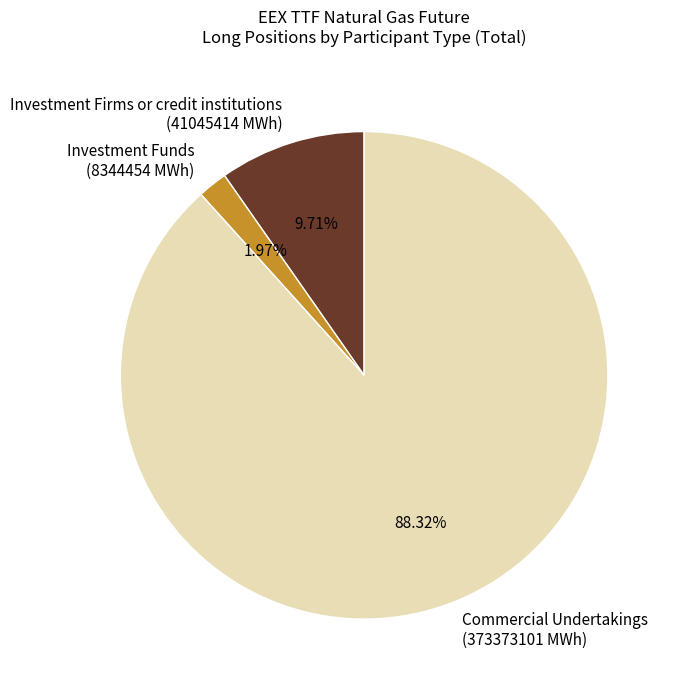

Is there a majority slice in this chart?

Yes